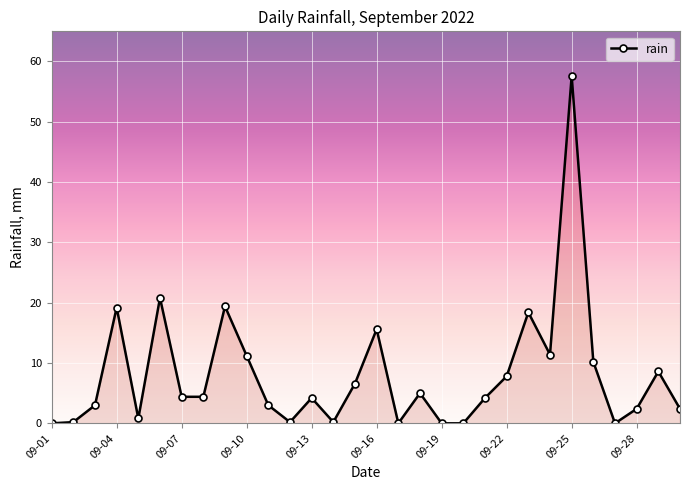

Does the chart display data point markers on the line(s)?

Yes